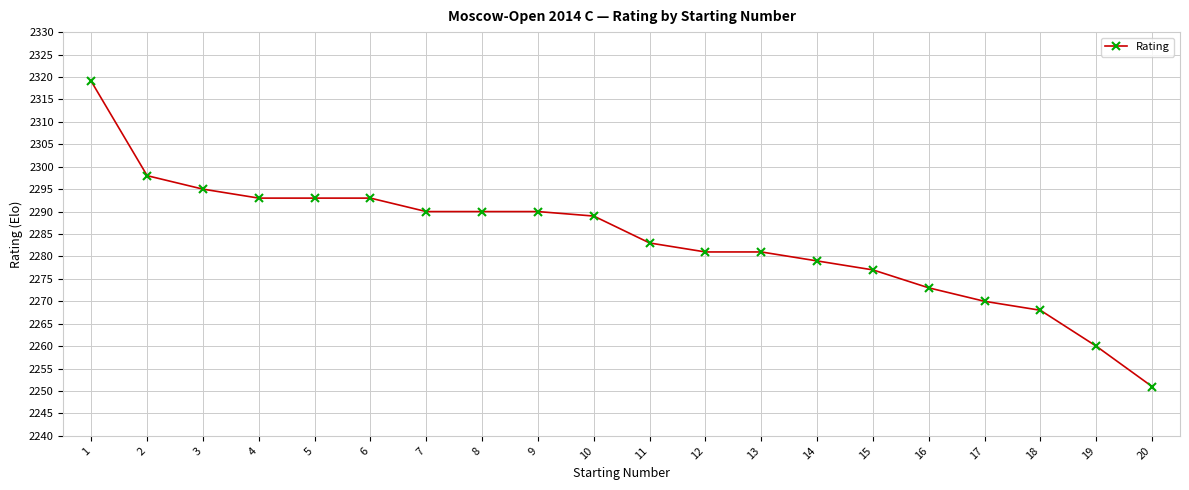

What is the difference between the maximum and minimum values?

68